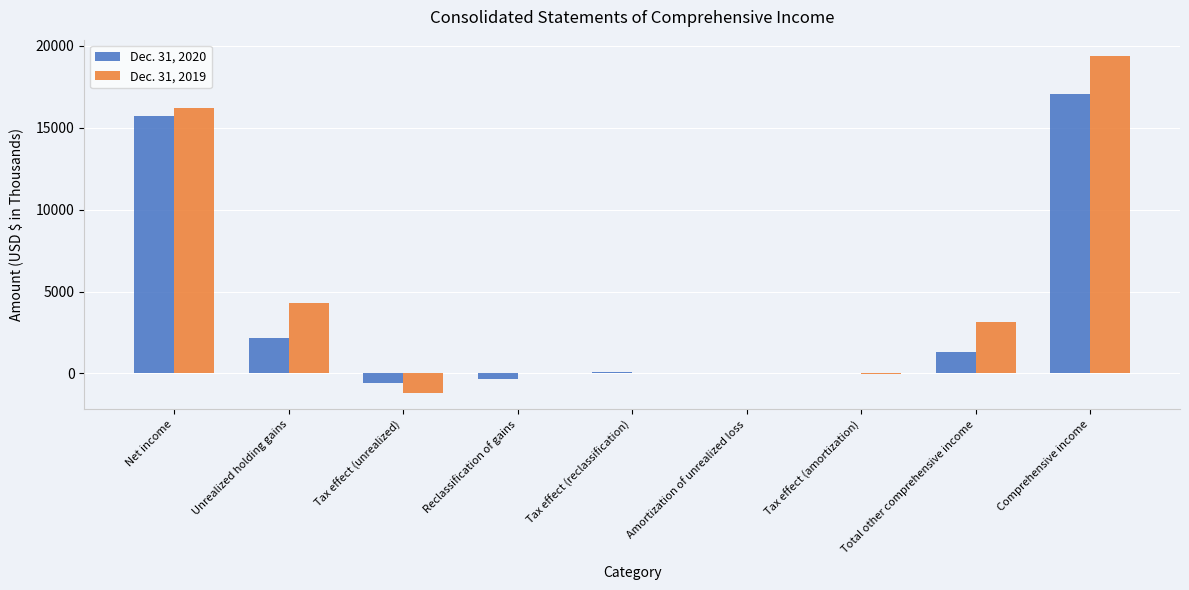

Between Net income and Tax effect (unrealized), which series saw the biggest shift?

Dec. 31, 2019